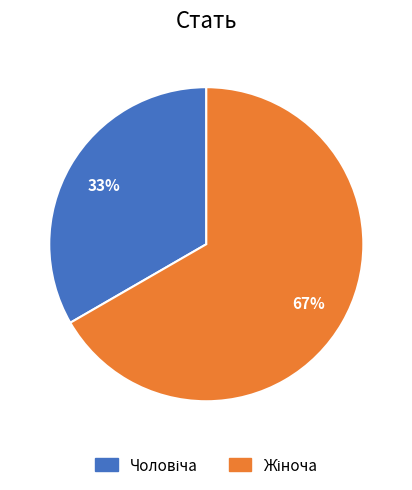

How many slices are in this pie chart?

2